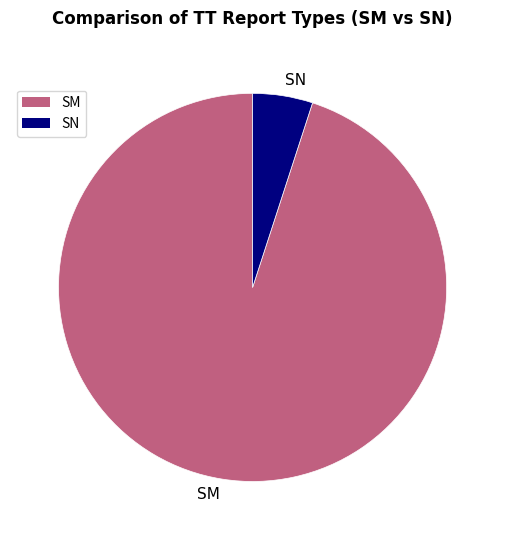

What is the majority slice?

SM